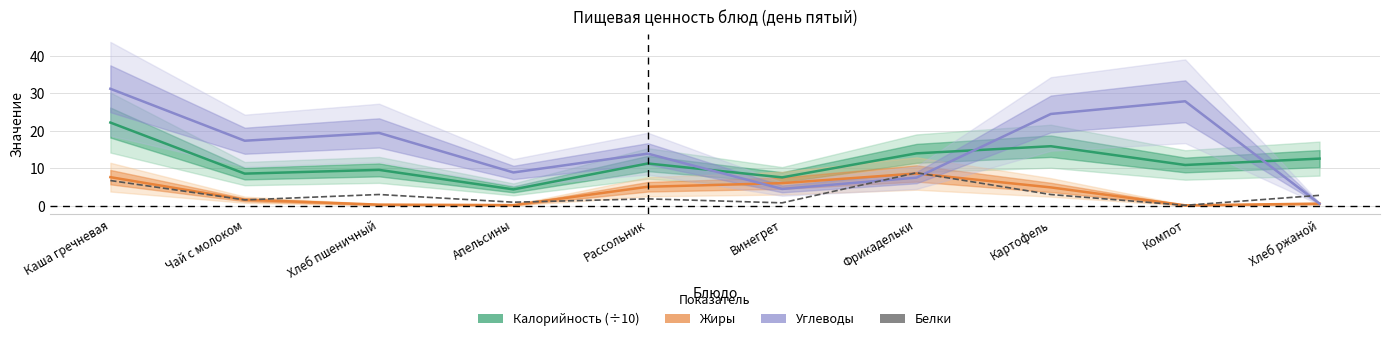

What is the value of the Калорийность (÷10) point at the 3rd from the left?

9.6